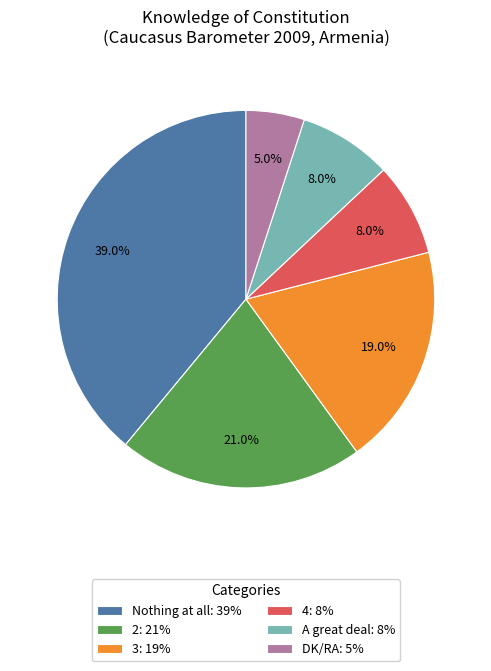

True or false: 2 accounts for 21% of the total.

True